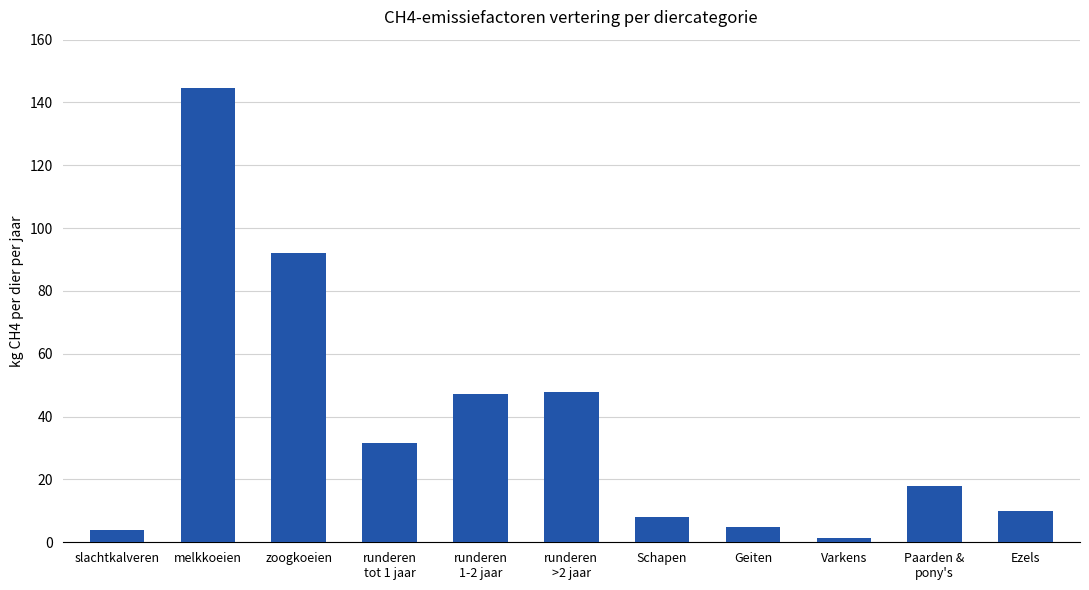

What is the label of the 7th bar from the right?

runderen
1-2 jaar